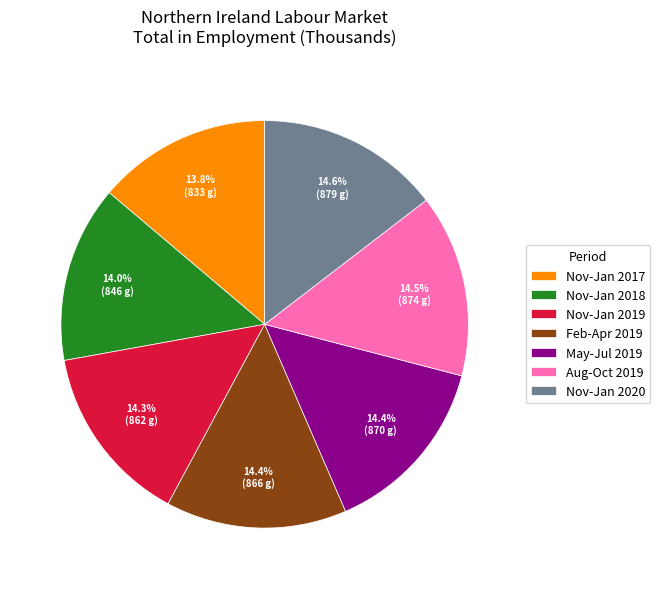

Is it true that Nov-Jan 2018 is 14% of the pie?

True